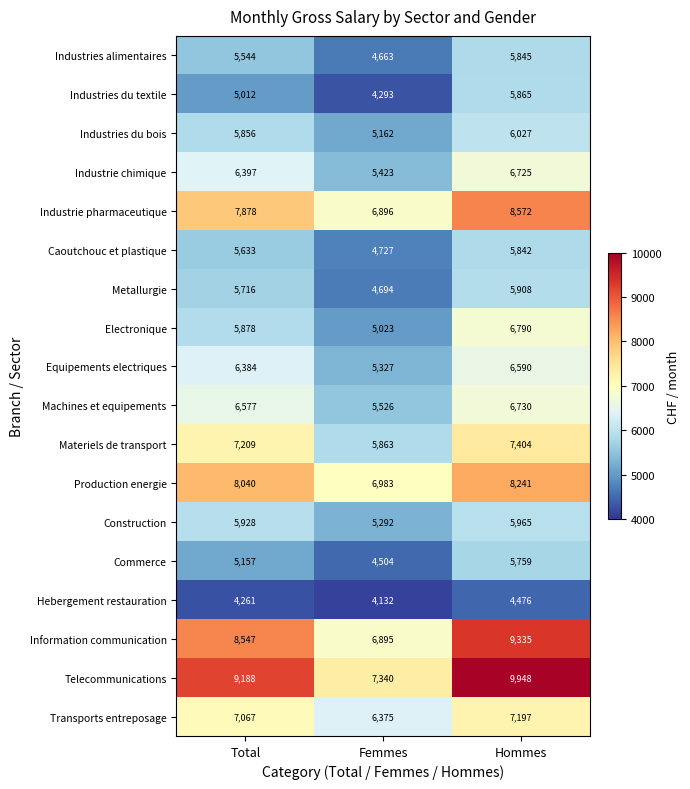

What is the difference between the maximum and minimum values in the Construction series?

673